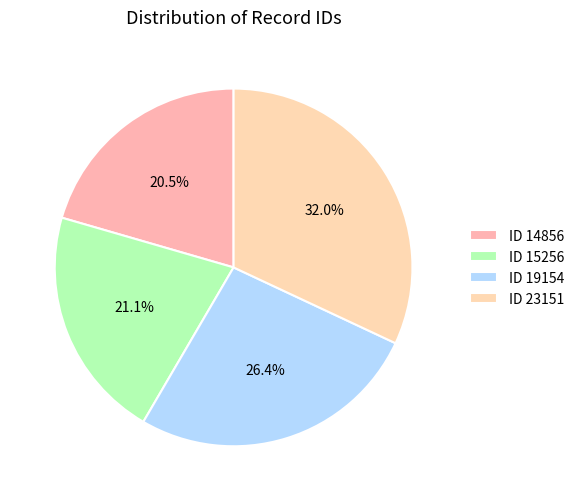

To the nearest percent, what percentage of the pie is ID 19154?

26%